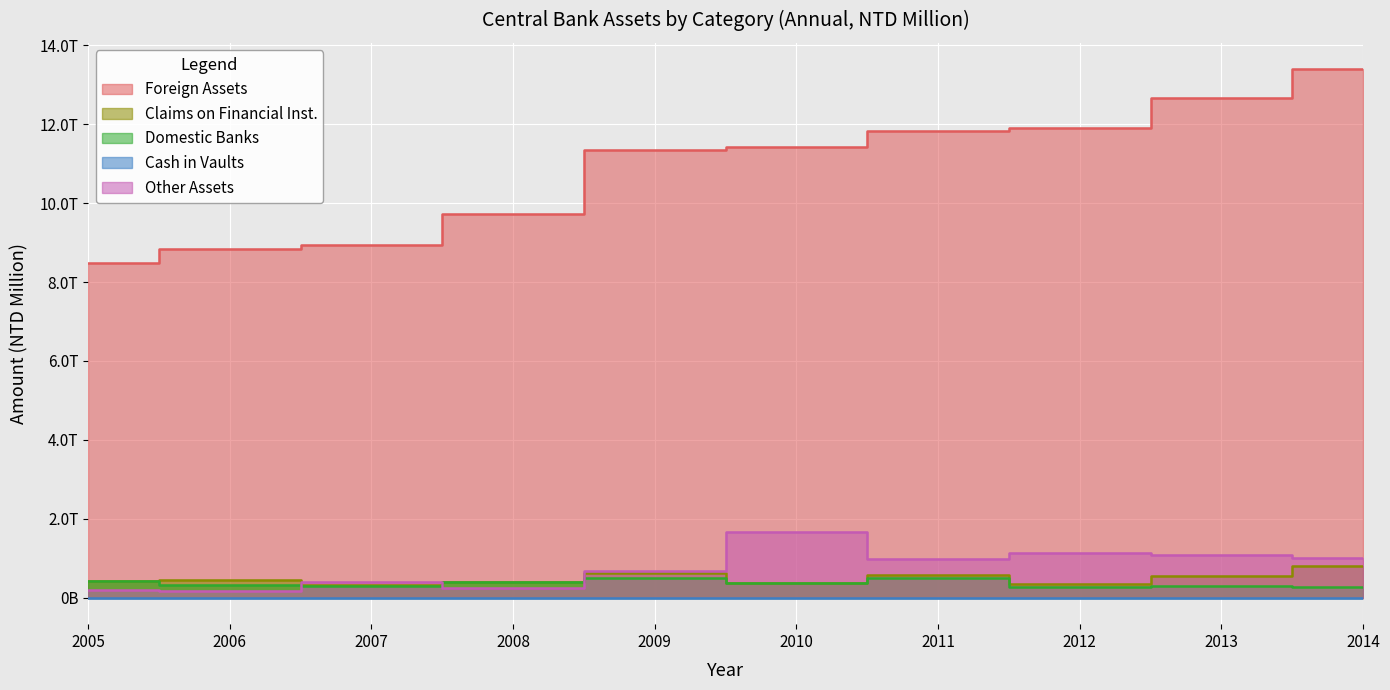

What is the total value across all series at 2007?

9970799